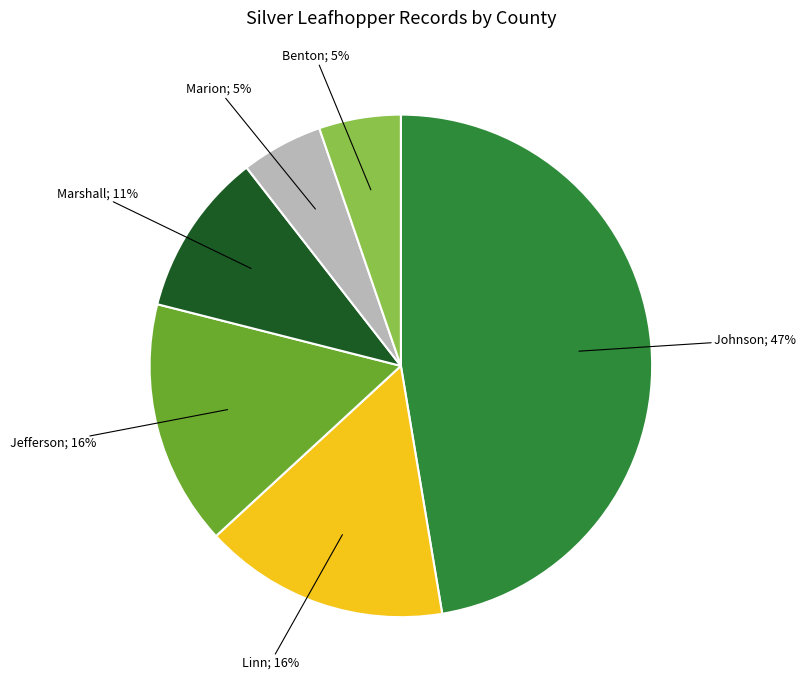

To the nearest percent, what is the difference between the largest and smallest slice percentages?

42%